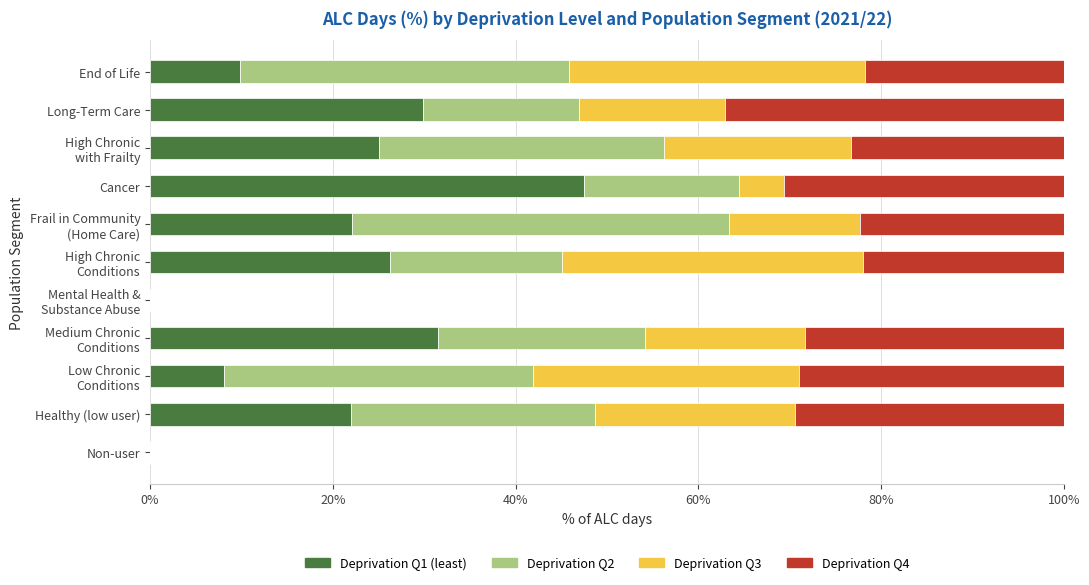

What is the total value across all series at Long-Term Care?

100.0